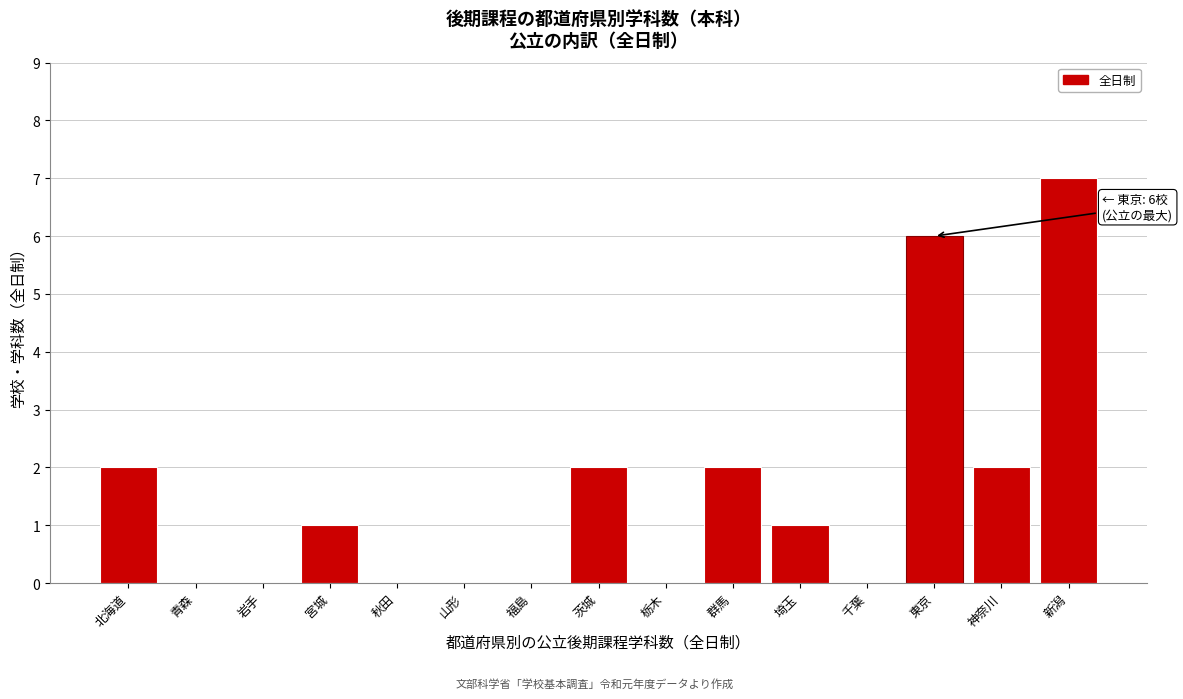

Reading left to right, list all the values displayed in this chart.

北海道=2	青森=0	岩手=0	宮城=1	秋田=0	山形=0	福島=0	茨城=2	栃木=0	群馬=2	埼玉=1	千葉=0	東京=6	神奈川=2	新潟=7